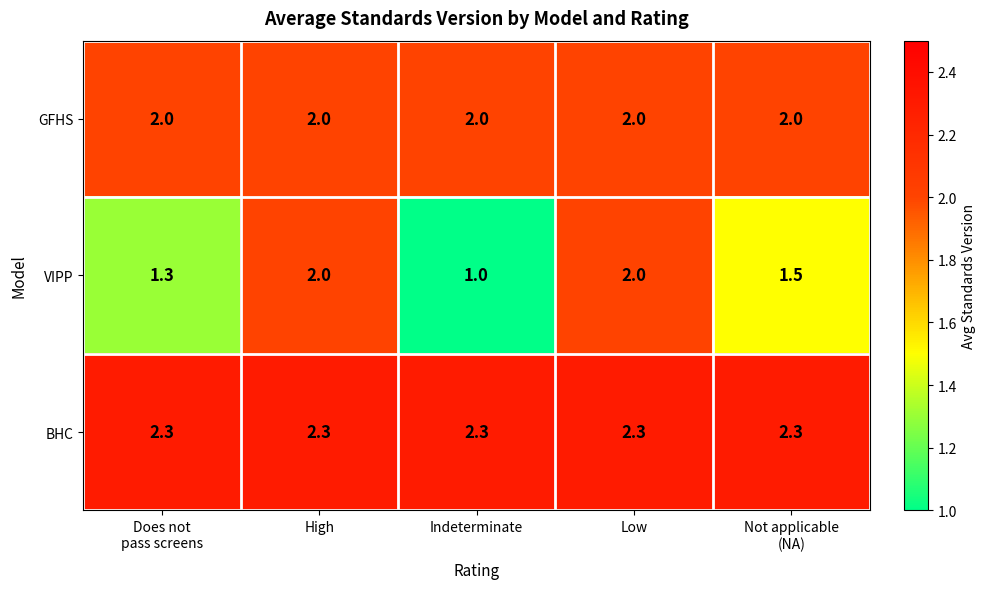

Reading left to right, transcribe all the data shown in this chart.

GFHS: 2.0	2.0	2.0	2.0	2.0
VIPP: 1.3	2.0	1.0	2.0	1.5
BHC: 2.3	2.3	2.3	2.3	2.3